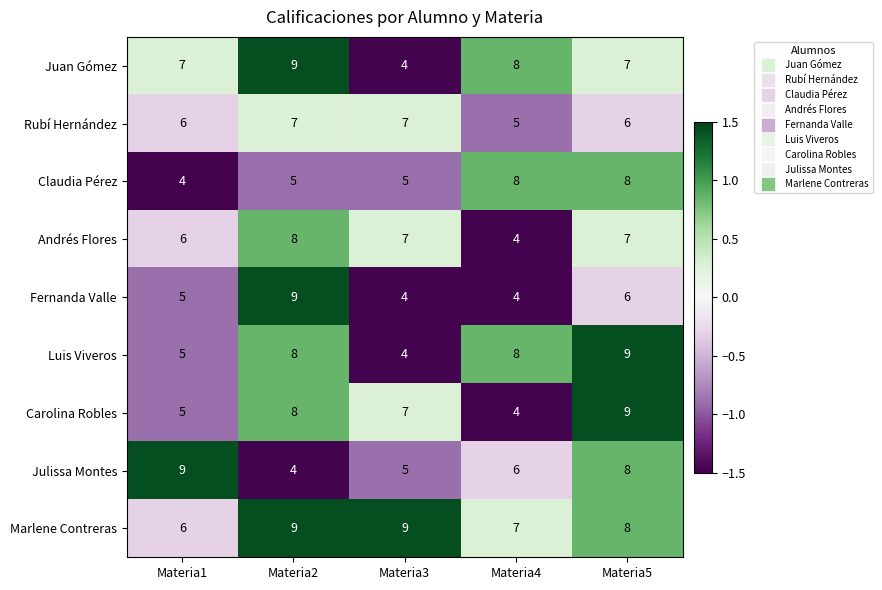

What is the minimum value for Marlene Contreras?

6